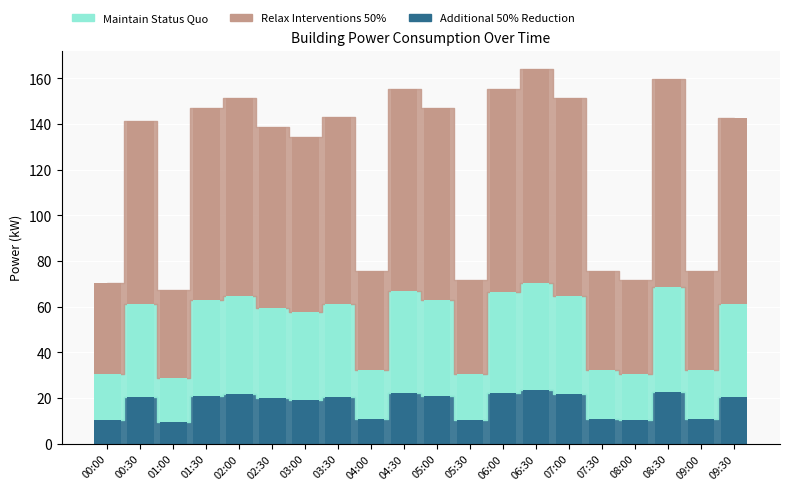

What is the label of the 3rd bar from the left?

01:00